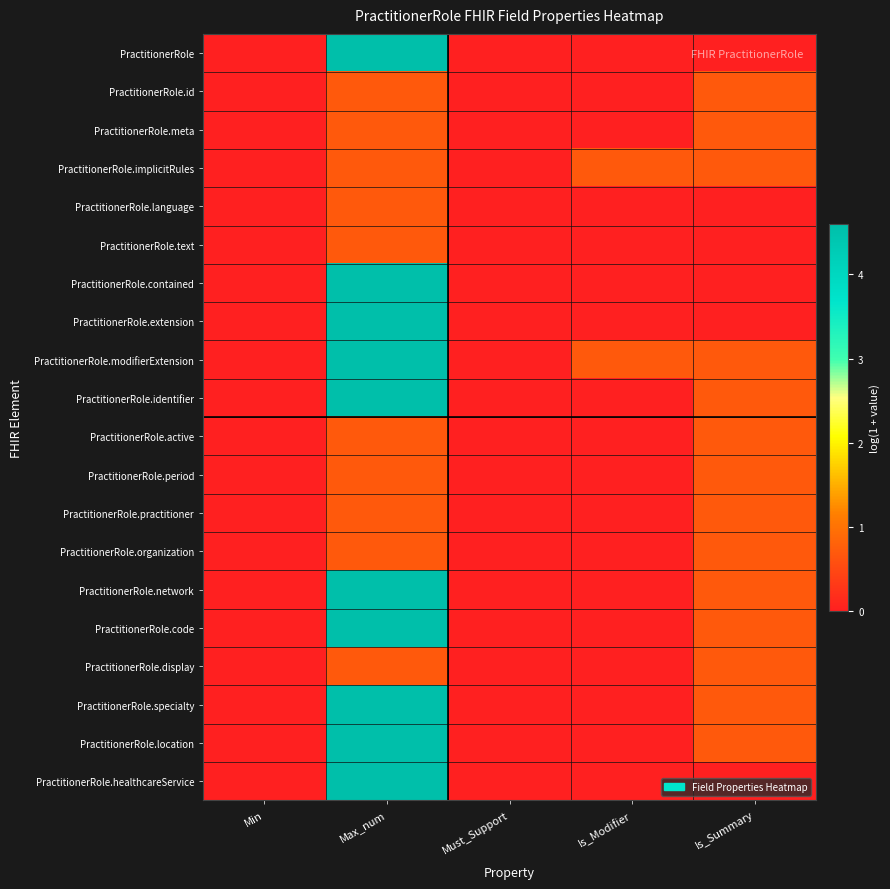

Which series has the largest total across all categories?

PractitionerRole.modifierExtension